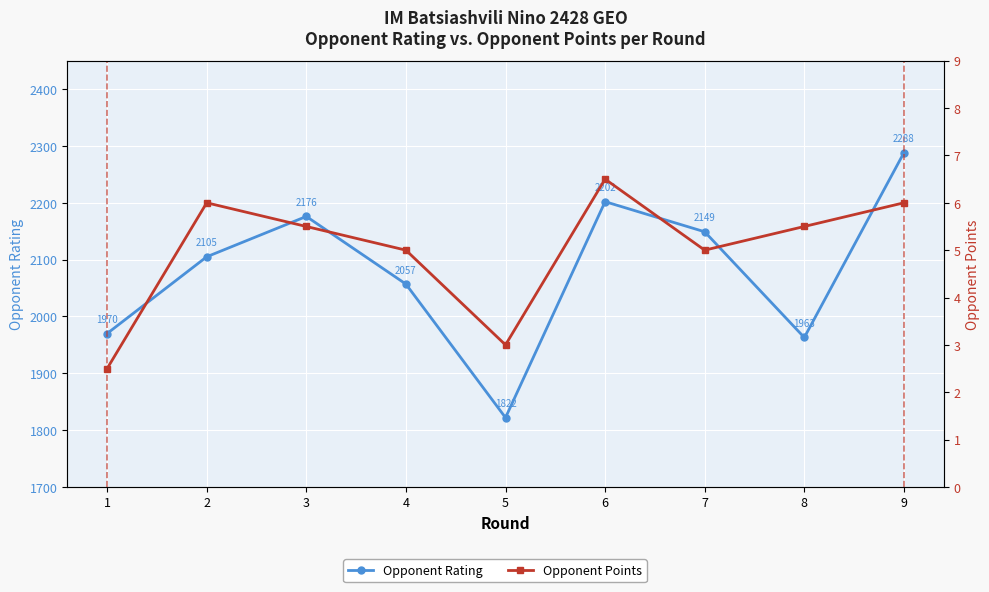

Reading right to left, transcribe all the data shown in this chart.

Opponent Rating: 2288.0	1963.0	2149.0	2202.0	1822.0	2057.0	2176.0	2105.0	1970.0
Opponent Points: 6.0	5.5	5.0	6.5	3.0	5.0	5.5	6.0	2.5